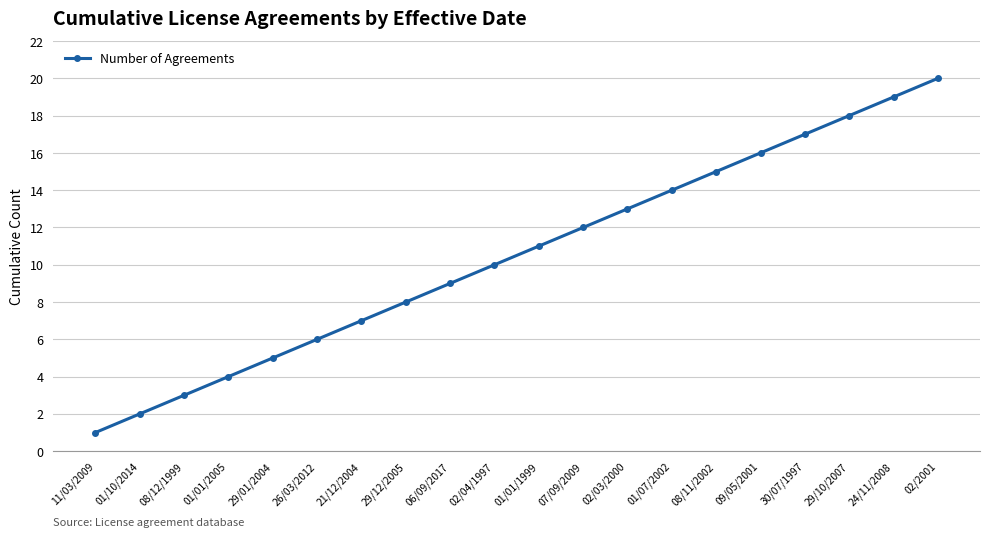

Reading left to right, transcribe all the data shown in this chart.

1	2	3	4	5	6	7	8	9	10	11	12	13	14	15	16	17	18	19	20